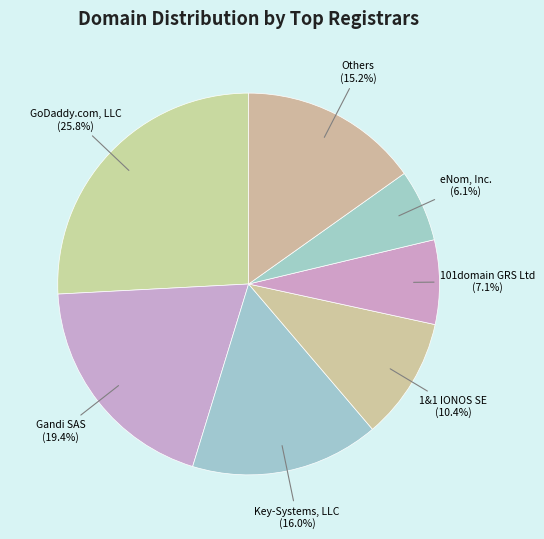

How many slices are in this pie chart?

7